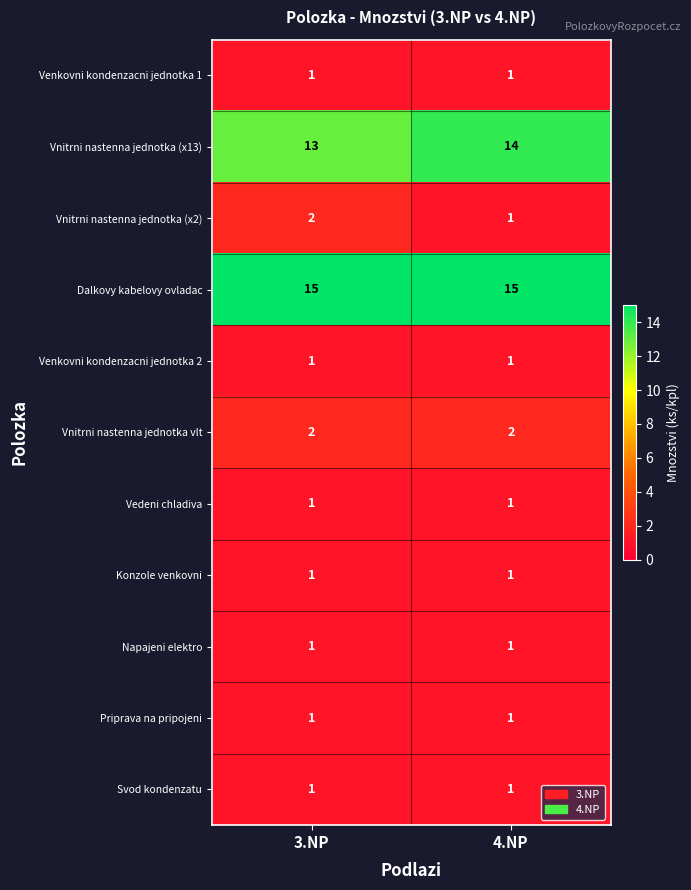

What is the greatest value displayed?

15